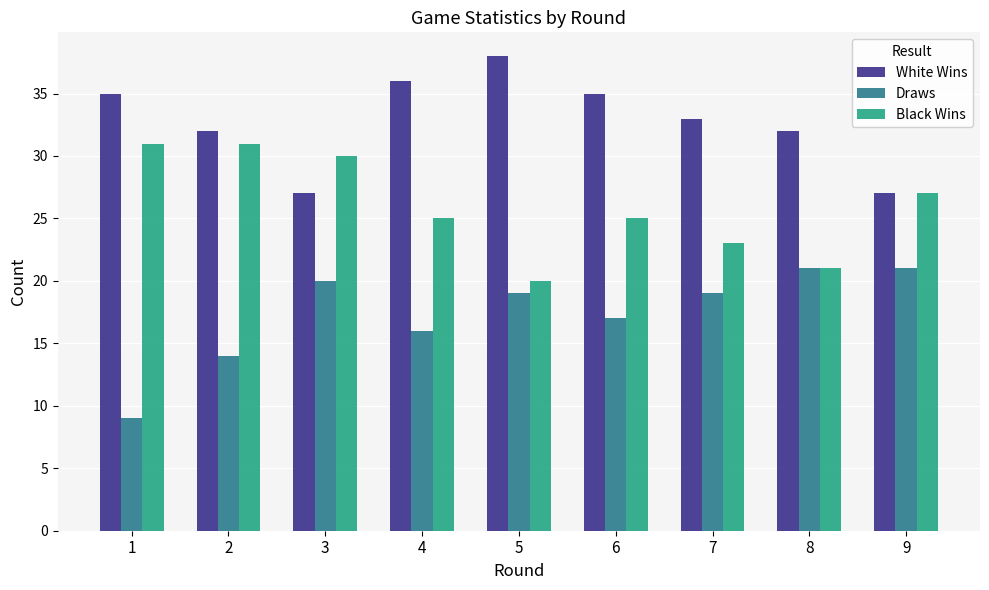

The value of White Wins at 3 is 27. True or false?

True